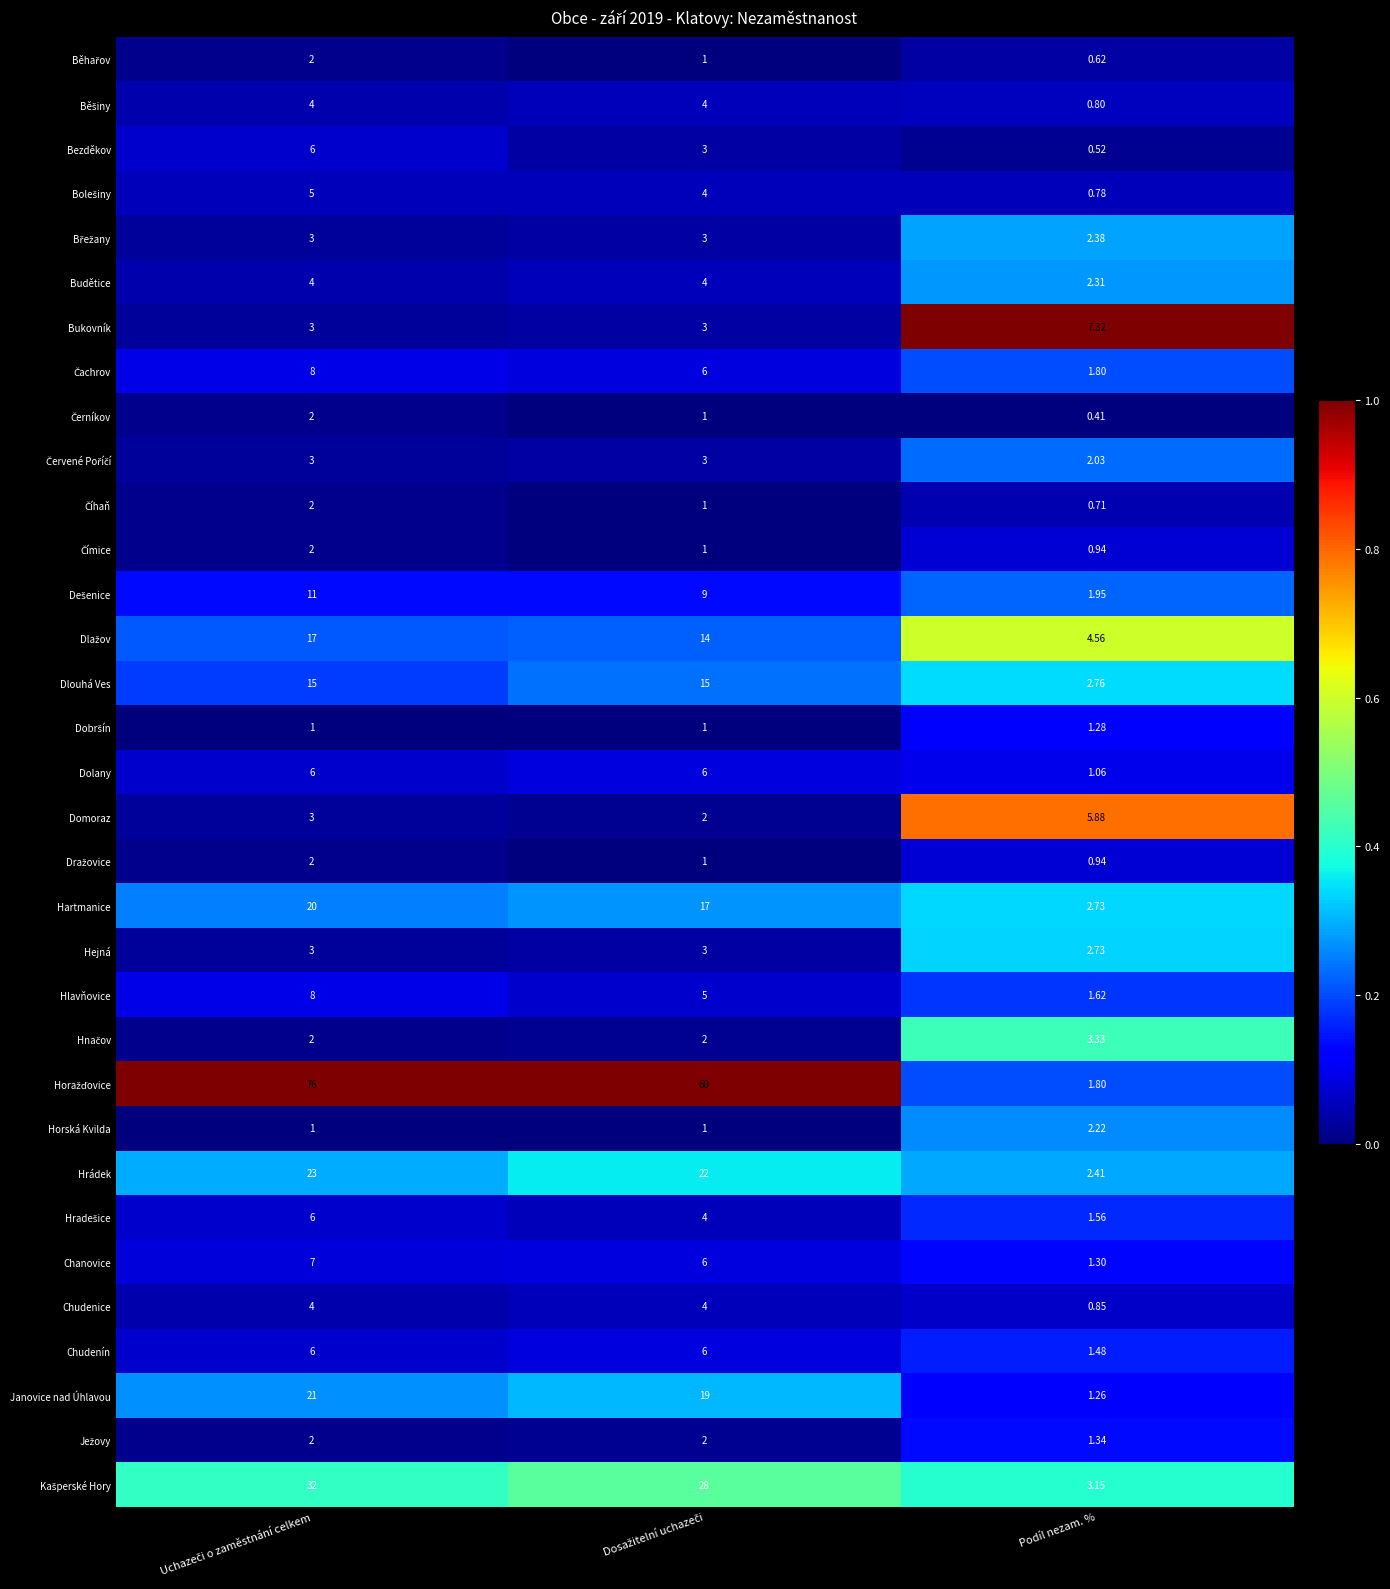

Where is Dlouhá Ves nearest to the value 8?

Podíl nezam. %